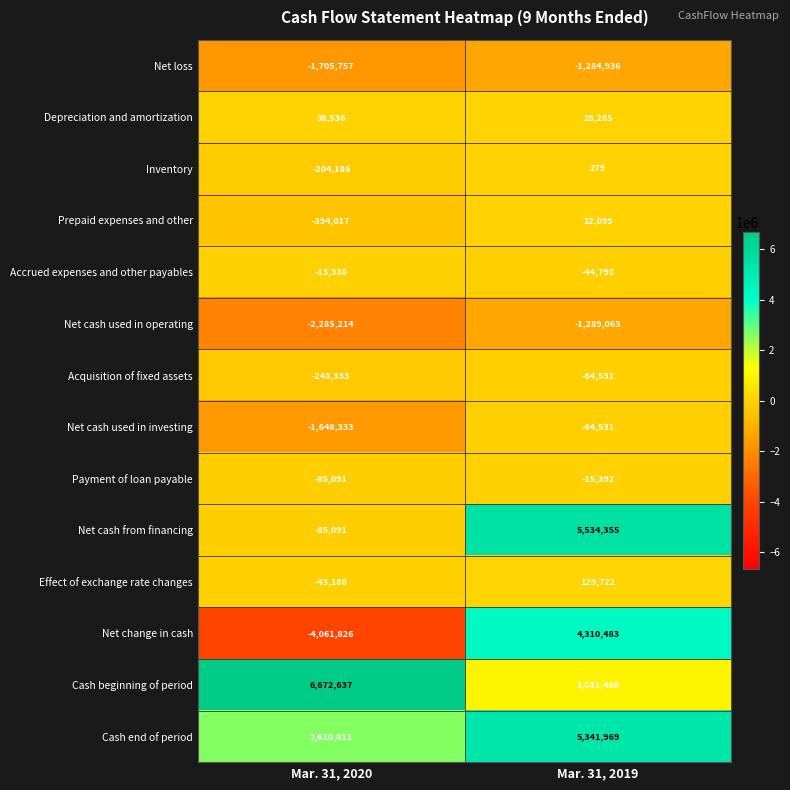

Rank the categories by Payment of loan payable value from lowest to highest.

Mar. 31, 2020, Mar. 31, 2019